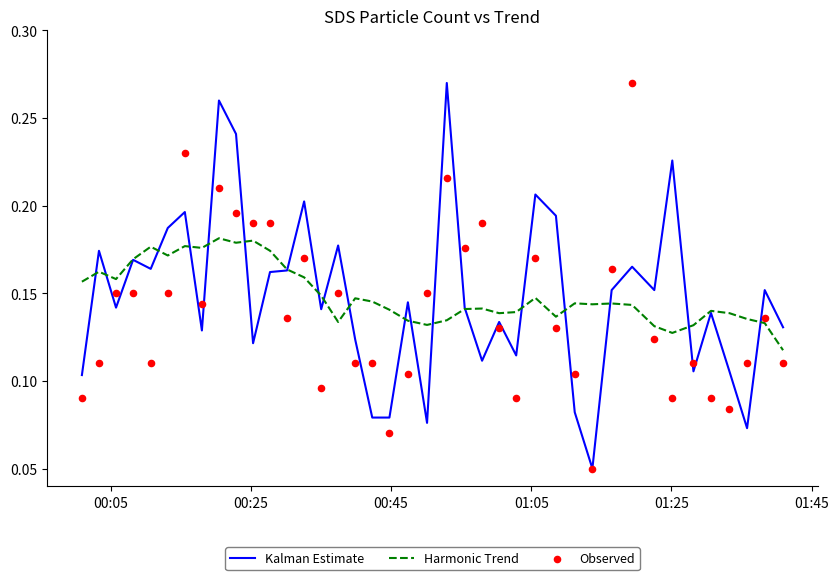

Which series reaches the maximum Y coordinate?

Kalman Estimate